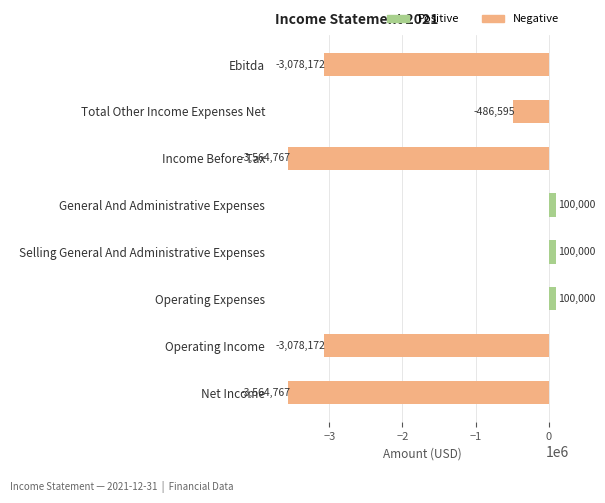

What is the minimum value shown in the chart?

-3564767